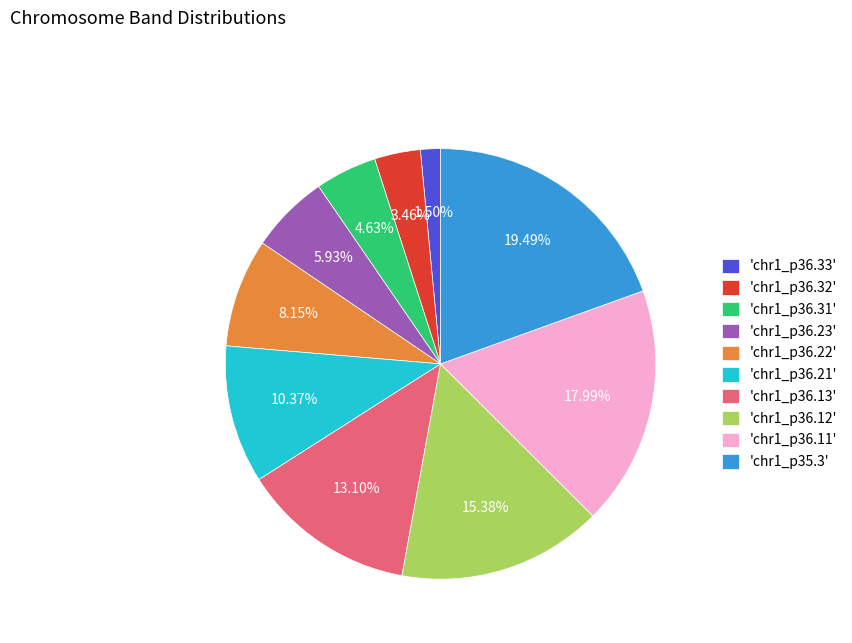

Does 'chr1_p36.11' account for over 50% of the chart?

No